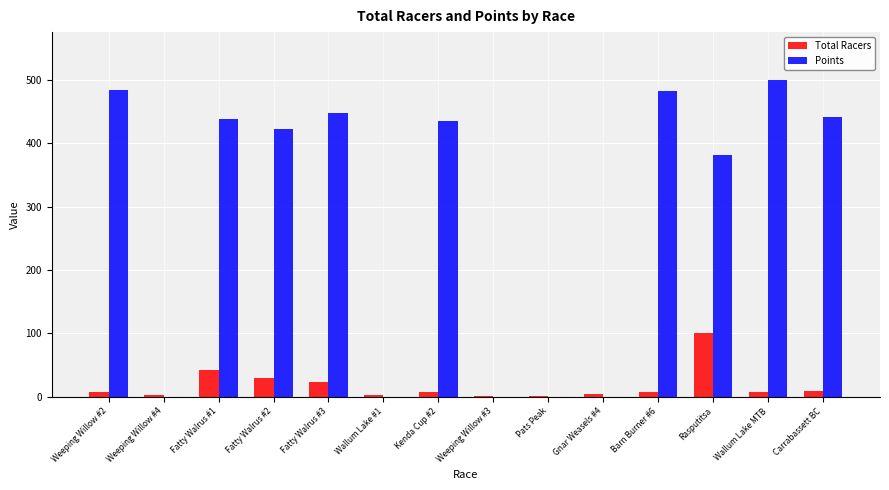

What are all the series names shown in the legend?

Total Racers, Points